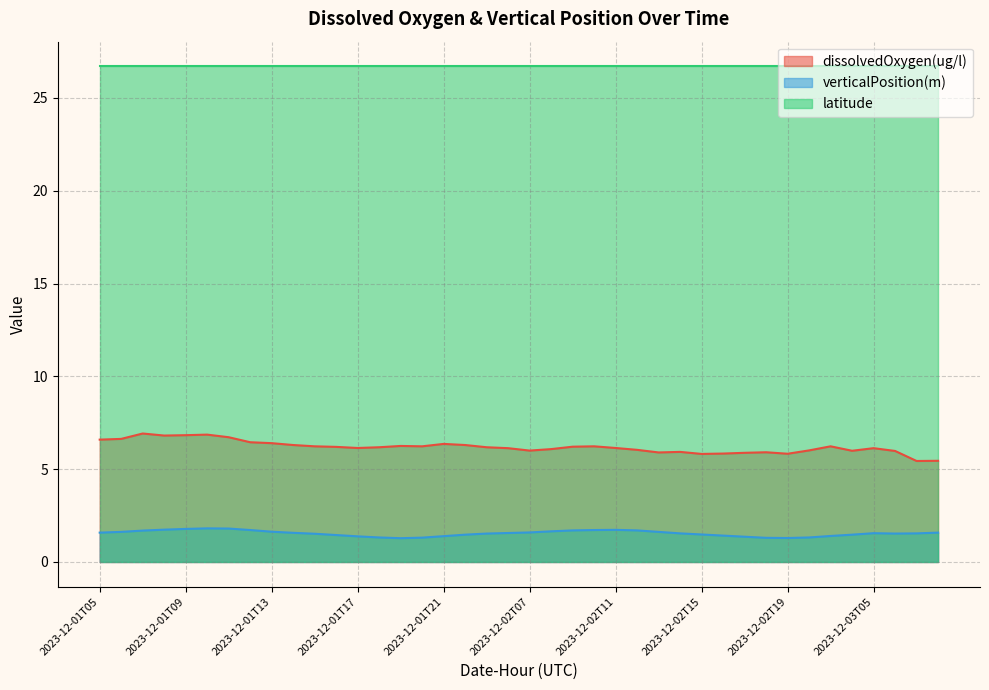

Which series has the widest spread of values?

dissolvedOxygen(ug/l)